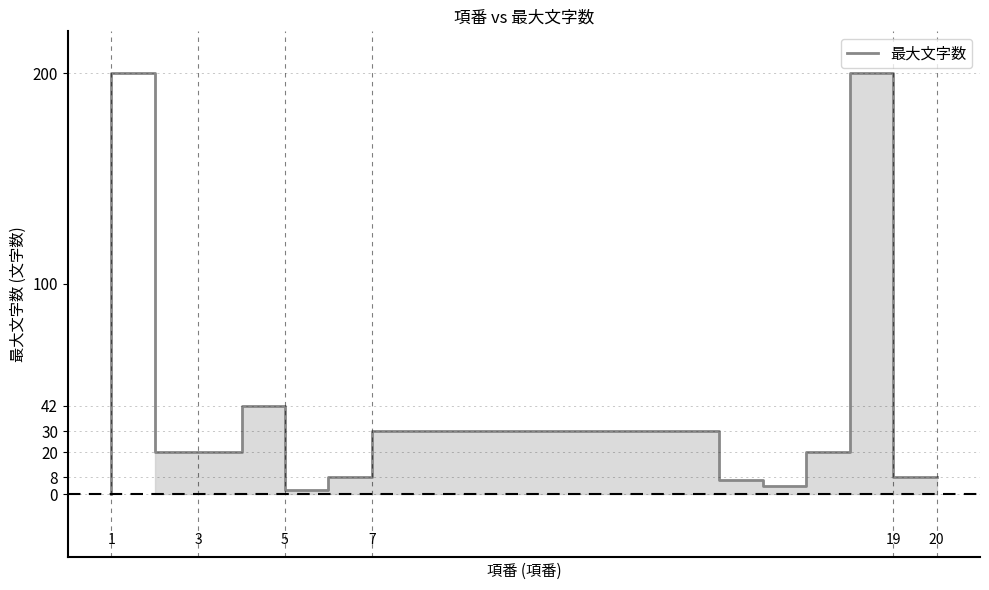

What is the greatest value displayed?

200